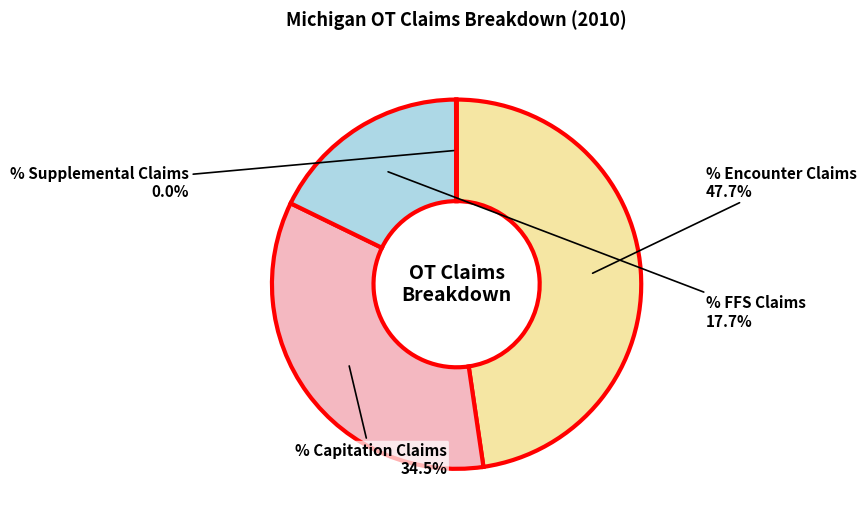

Is there any slice that represents more than half of the pie?

No